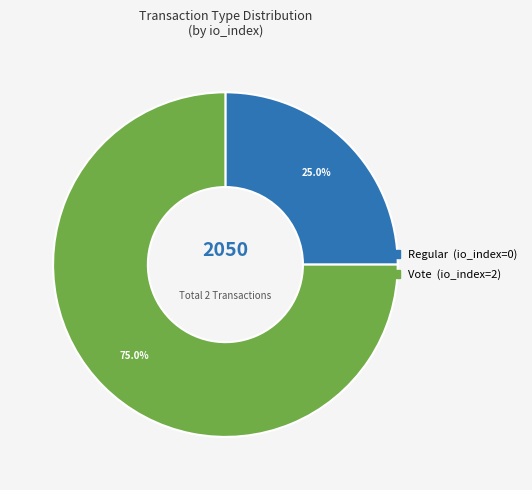

Rank the categories by value from lowest to highest.

Regular, Vote